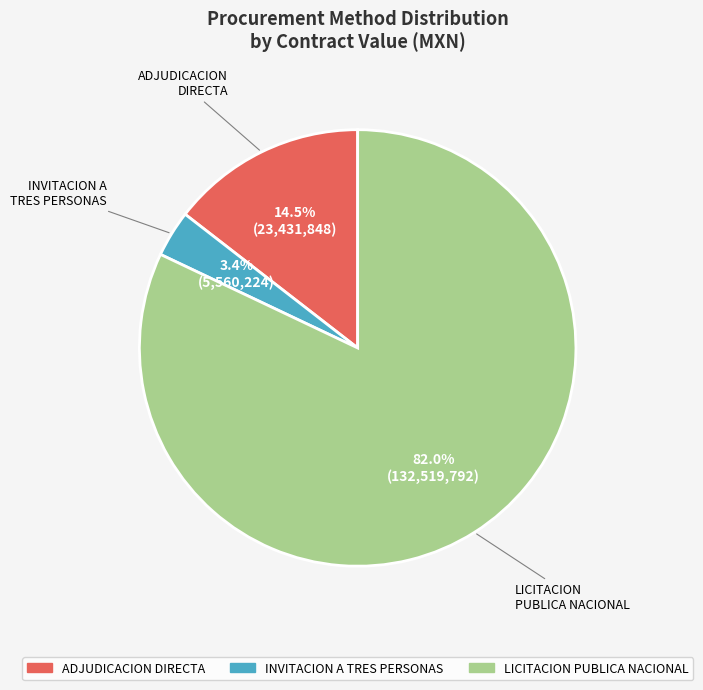

Which category has the smallest portion of the pie?

INVITACION A TRES PERSONAS